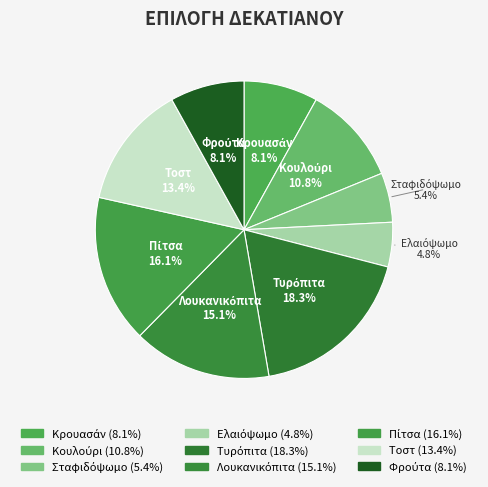

To the nearest percent, what is the average slice percentage?

11%